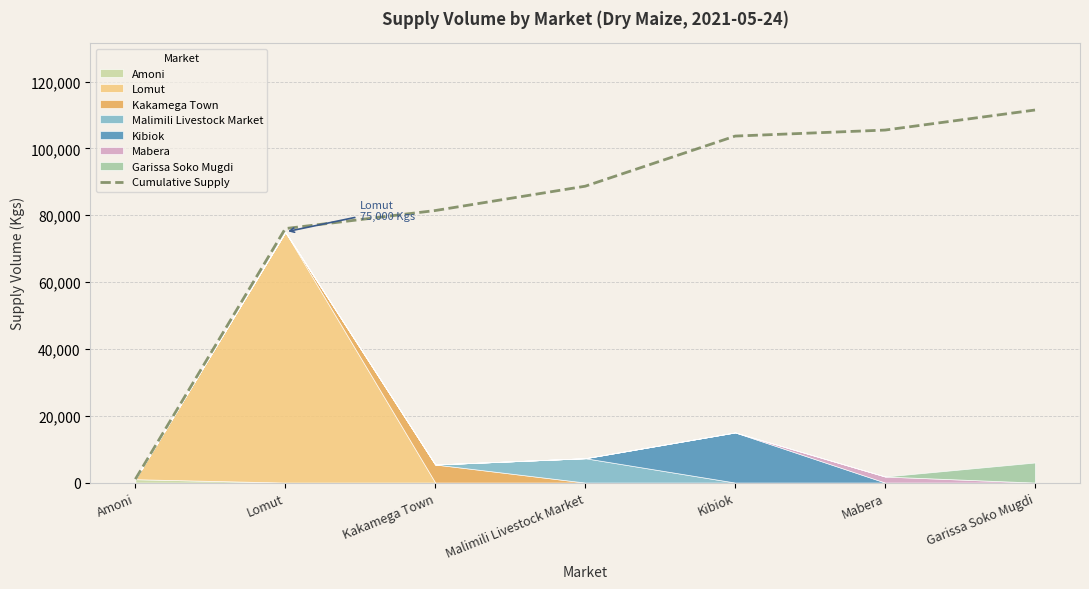

What is the sum of the values at Kakamega Town and Lomut?

157400